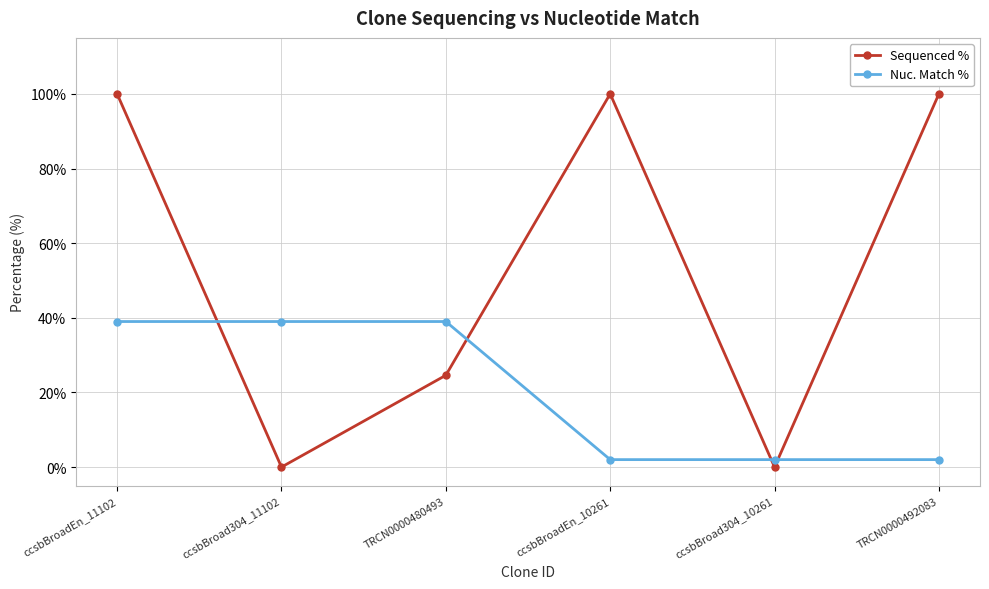

Reading right to left, what are all the values shown in this chart?

Sequenced %: 100.0	0.0	100.0	24.6	0.0	100.0
Nuc. Match %: 2.0	2.0	2.0	39.0	39.0	39.0